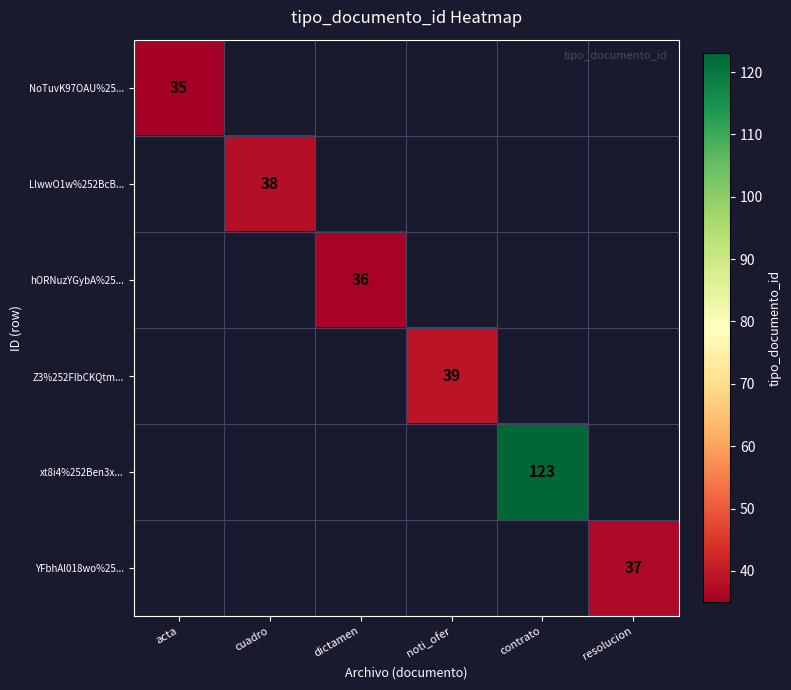

The value of xt8i4%252Ben3x... at contrato is 193. True or false?

False